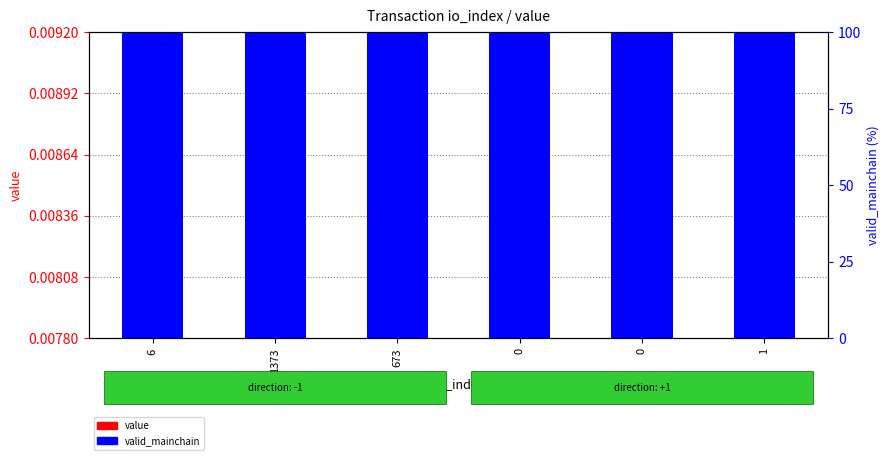

At which category is the sum across all series the highest?

6